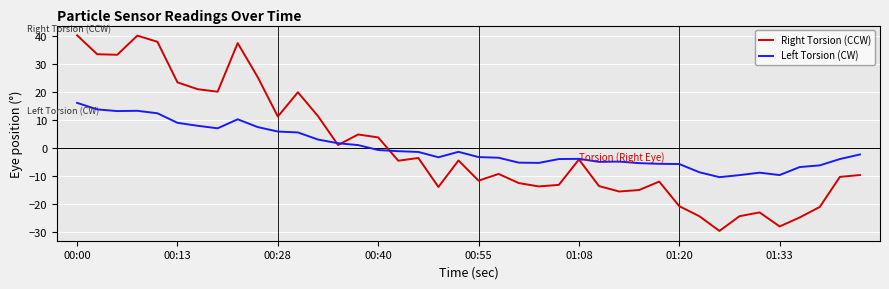

What is the smallest value displayed?

-29.6